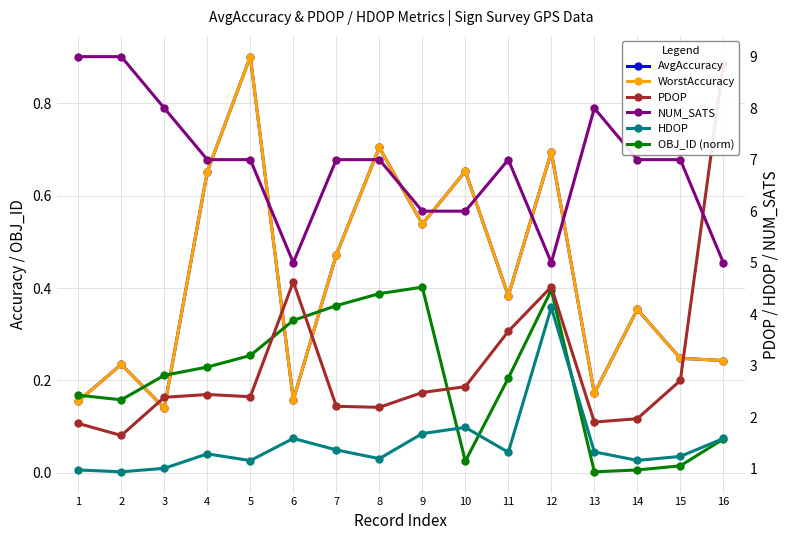

What is the sum of all NUM_SATS values?

110.0